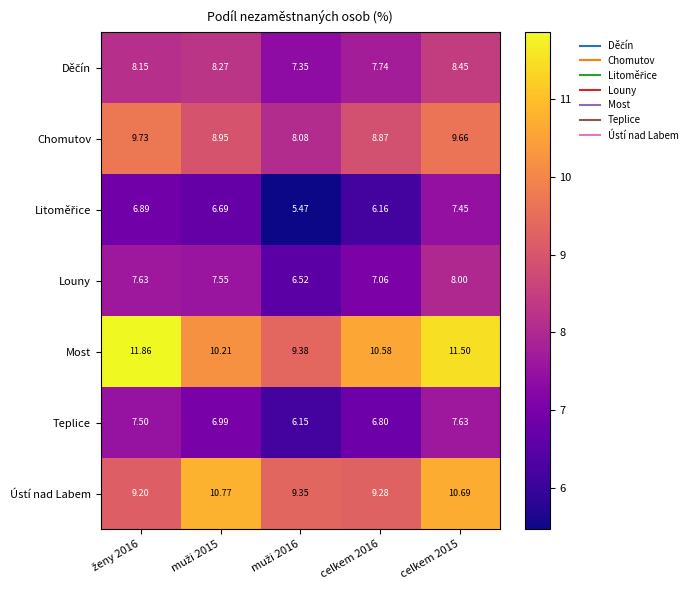

Which series has the largest range (max minus min)?

Most